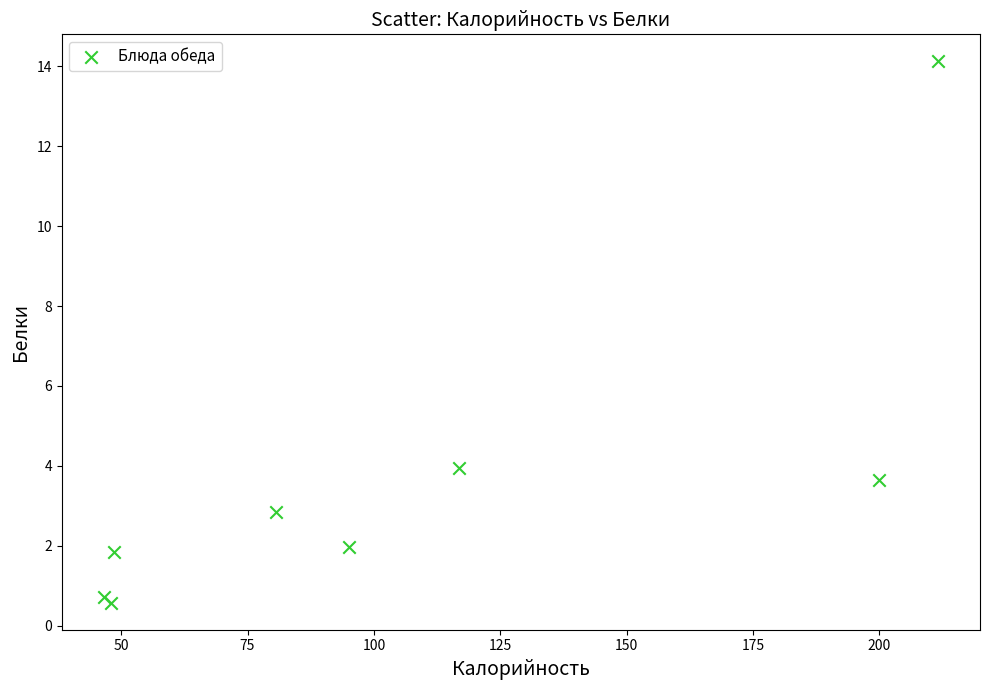

What Y value in the scatter plot is closest to 7?

4.0